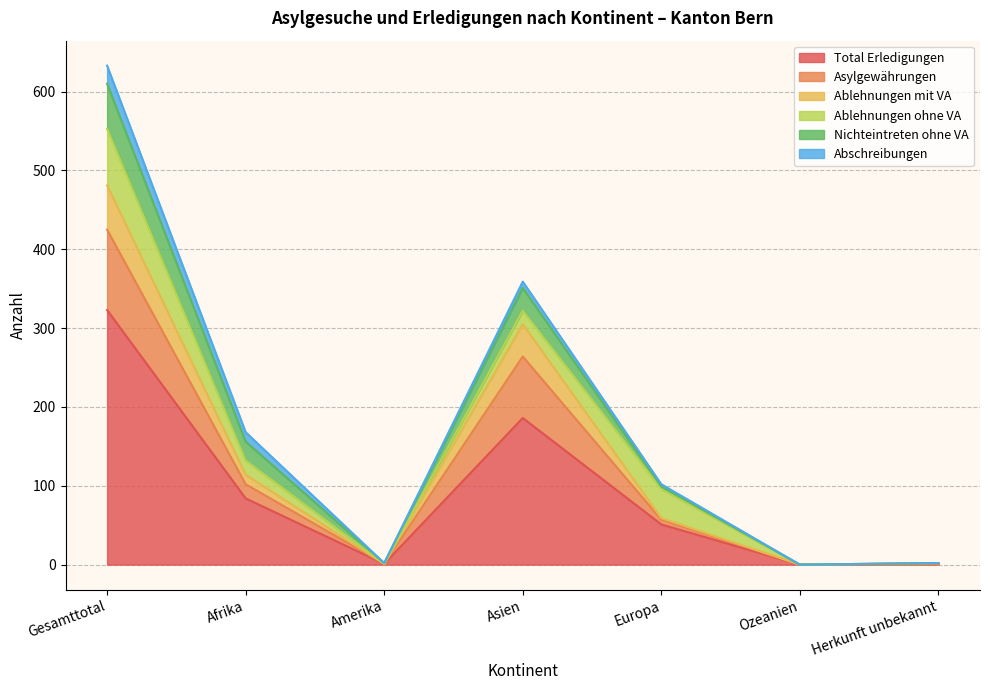

How many interior local peaks does the Asylgewährungen series have?

1